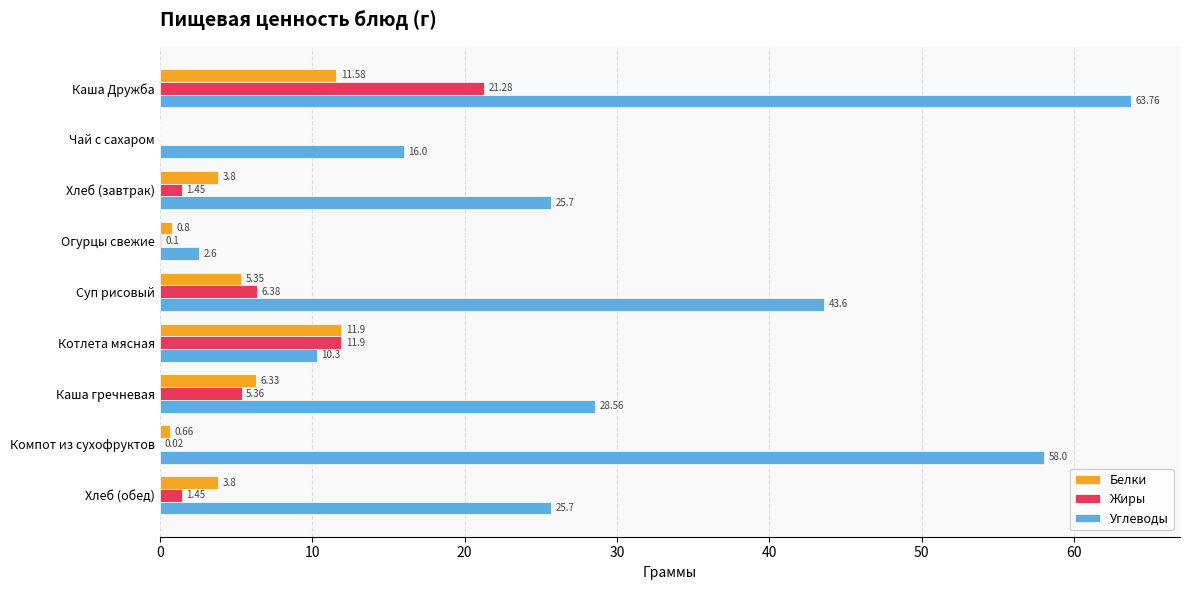

What is the sum of all Жиры values?

47.9